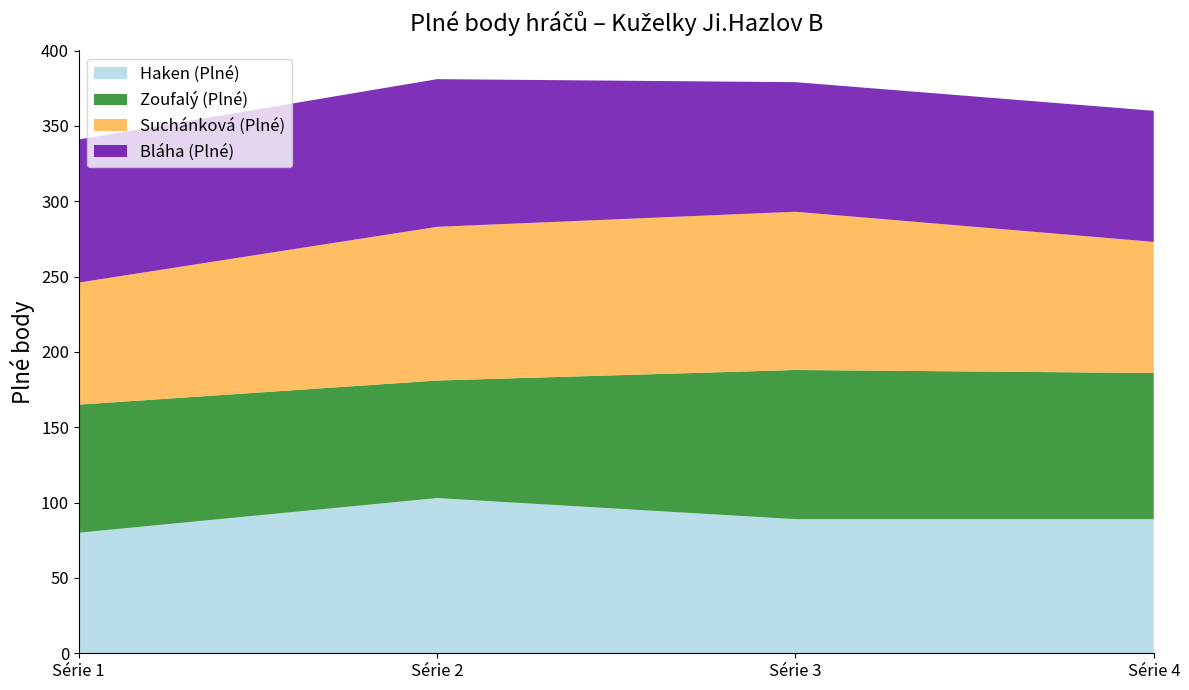

Reading left to right, what are all the values shown in this chart?

Haken (Plné): Série 1=80	Série 2=103	Série 3=89	Série 4=89
Zoufalý (Plné): Série 1=85	Série 2=78	Série 3=99	Série 4=97
Suchánková (Plné): Série 1=81	Série 2=102	Série 3=105	Série 4=87
Bláha (Plné): Série 1=95	Série 2=98	Série 3=86	Série 4=87